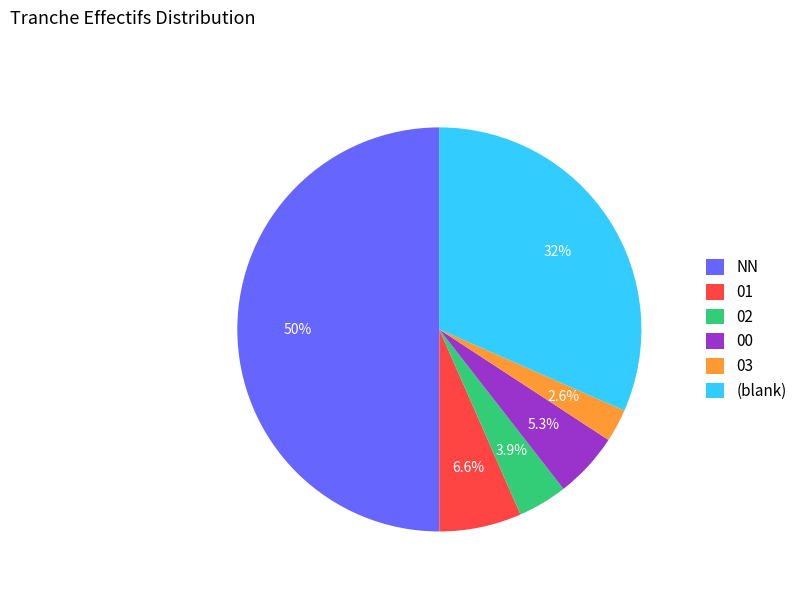

Rank the categories by value from lowest to highest.

03, 02, 00, 01, (blank), NN